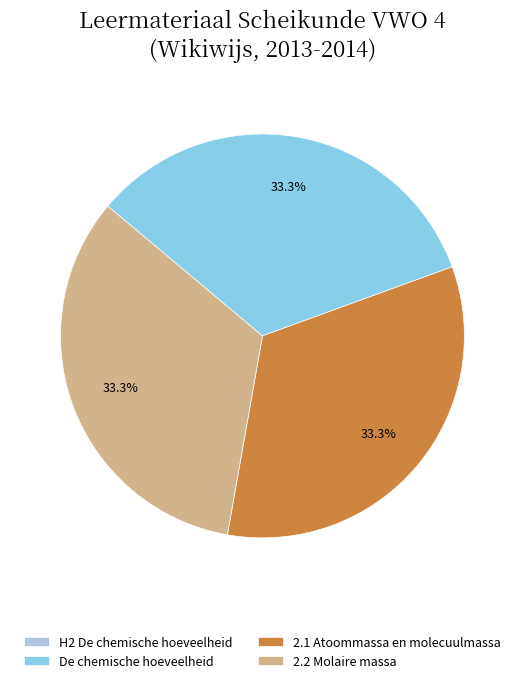

Does 2.2 Molaire massa account for over 50% of the chart?

No